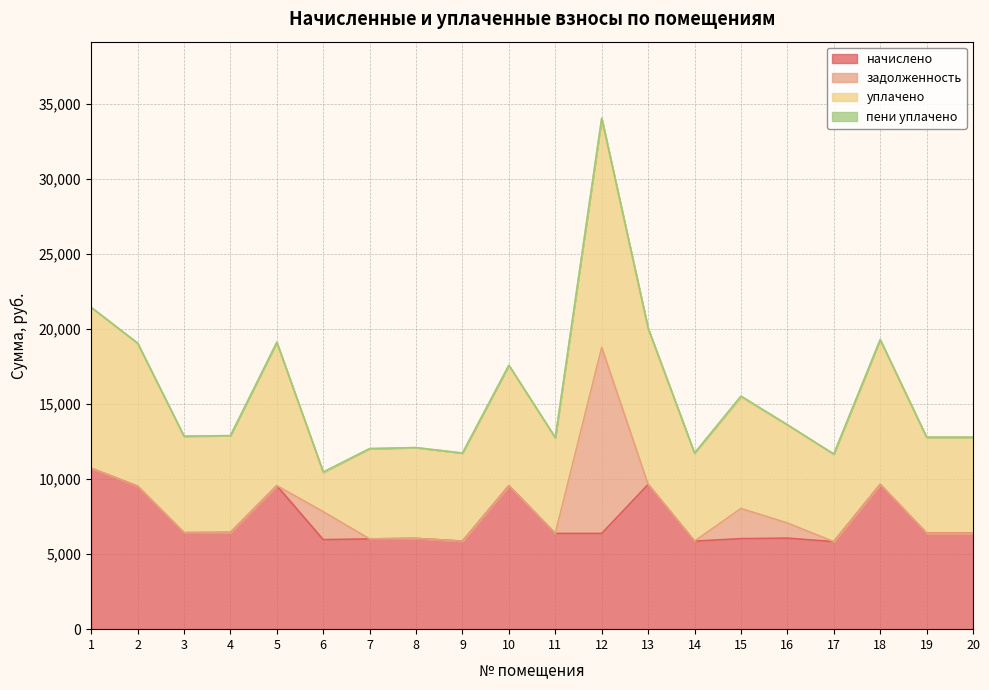

How many interior local peaks does the пени уплачено series have?

3